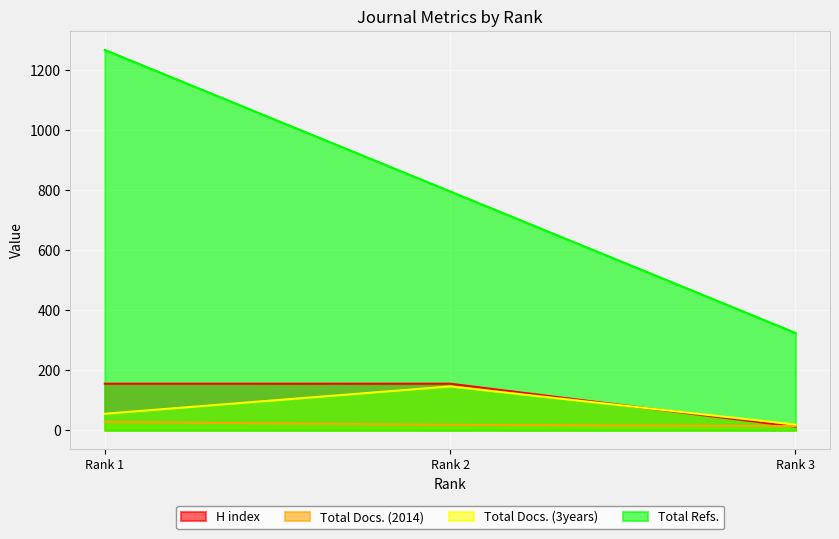

What is the difference between the second highest and minimum values in the Total Docs. (3years) series?

36